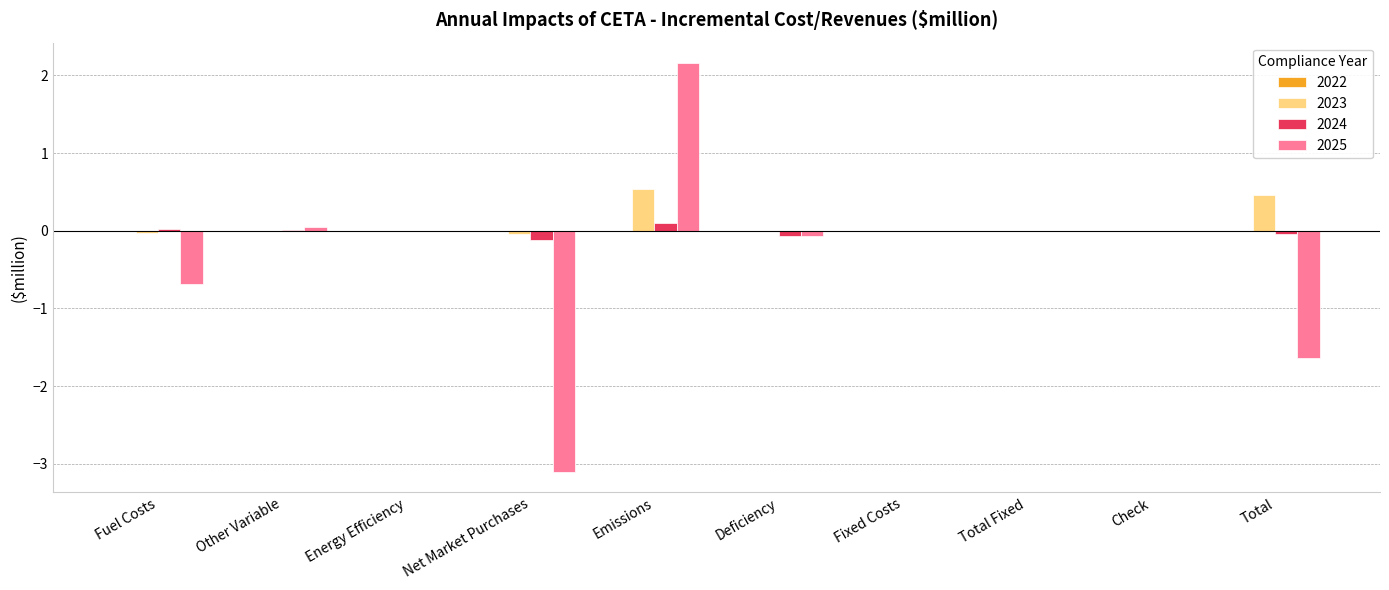

What is the maximum value shown in the chart?

2.2